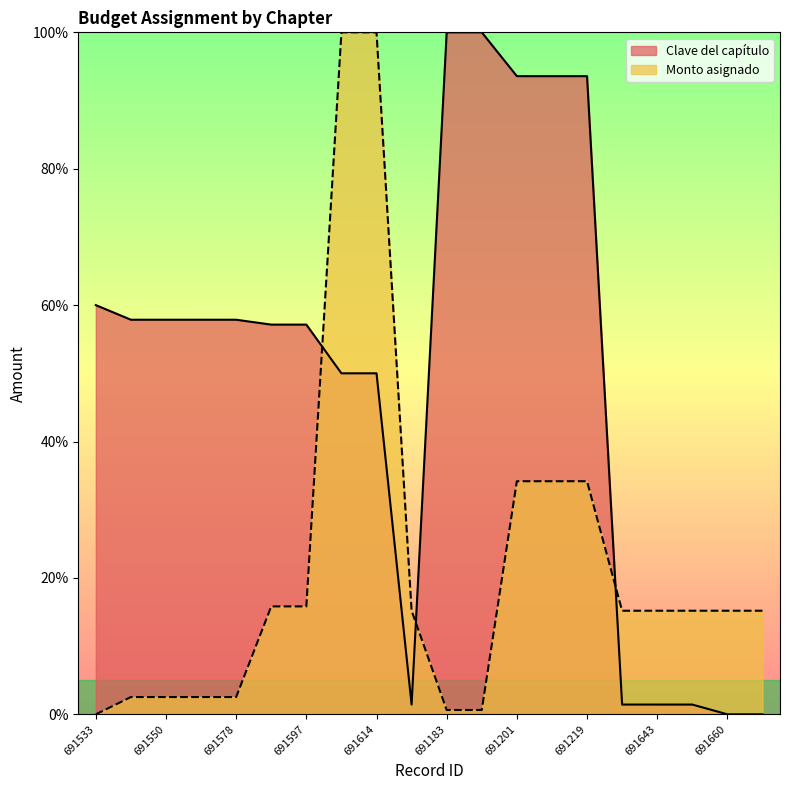

True or false: Clave del capítulo and Monto asignado intersect in this chart.

True